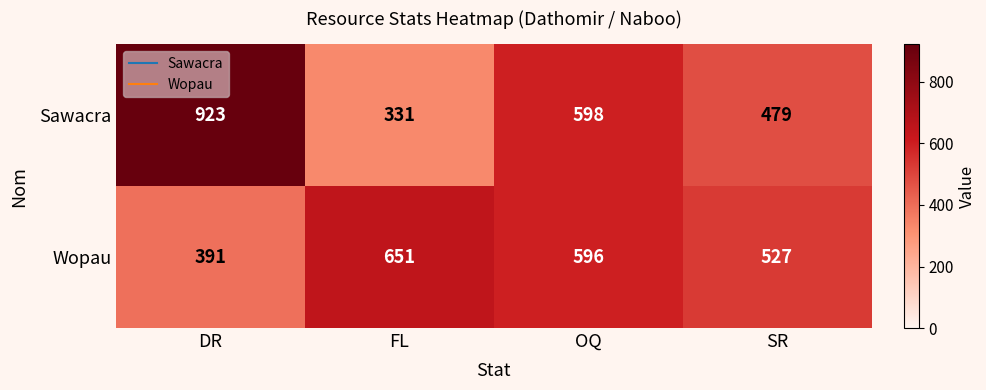

Is it true that Sawacra equals 598 at OQ?

True